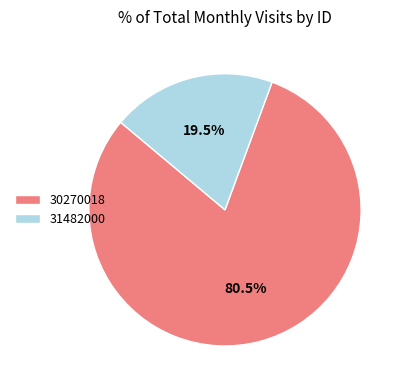

To the nearest percent, what is the difference between the 31482000 and 30270018 slice percentages?

61%